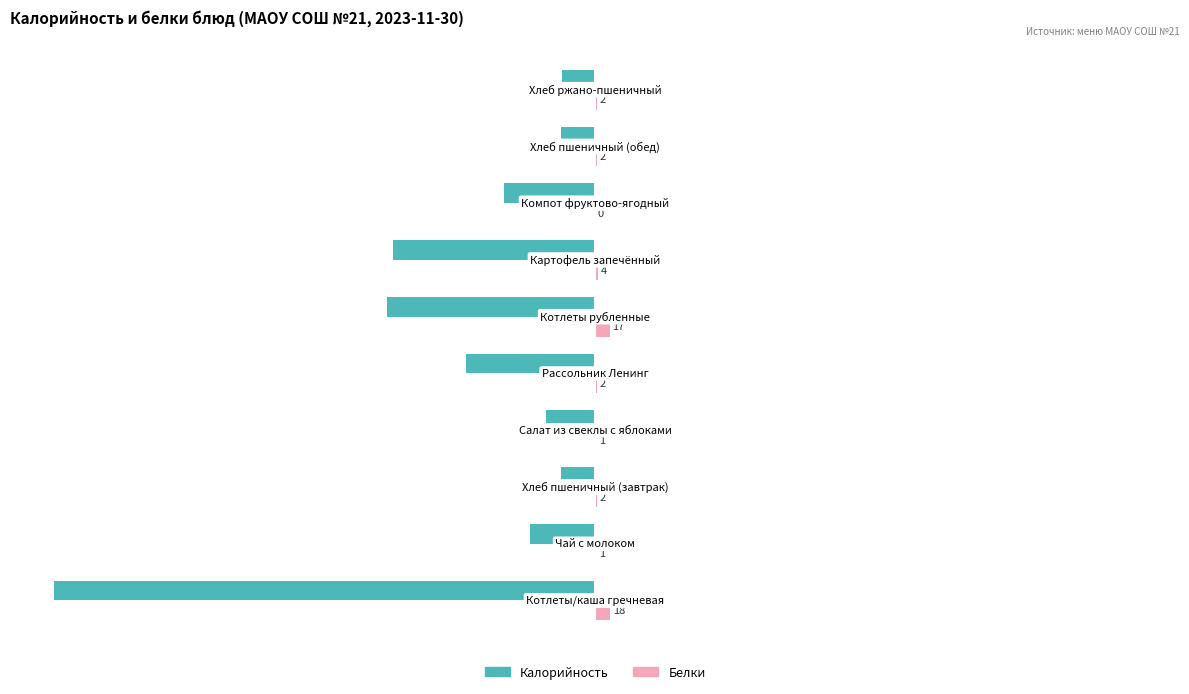

What are all the series names shown in the legend?

Калорийность, Белки